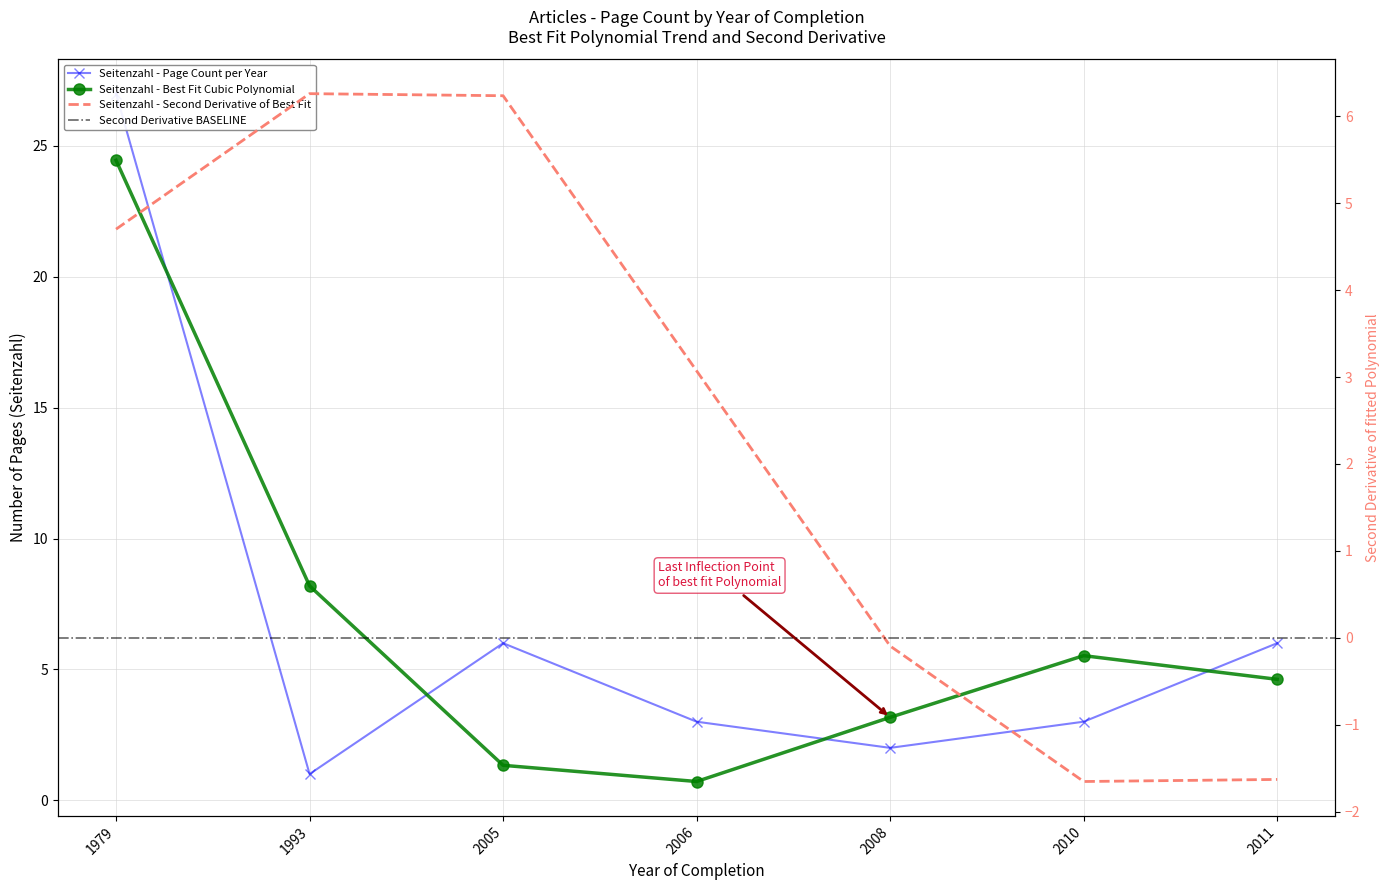

What is the difference between the maximum and second lowest values?

25